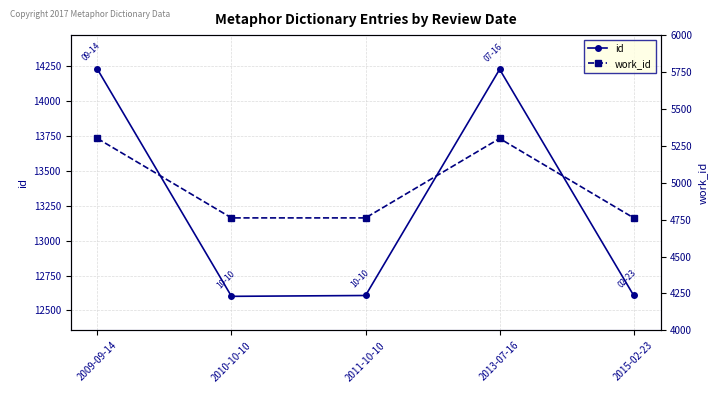

True or false: work_id and id cross at least once.

False